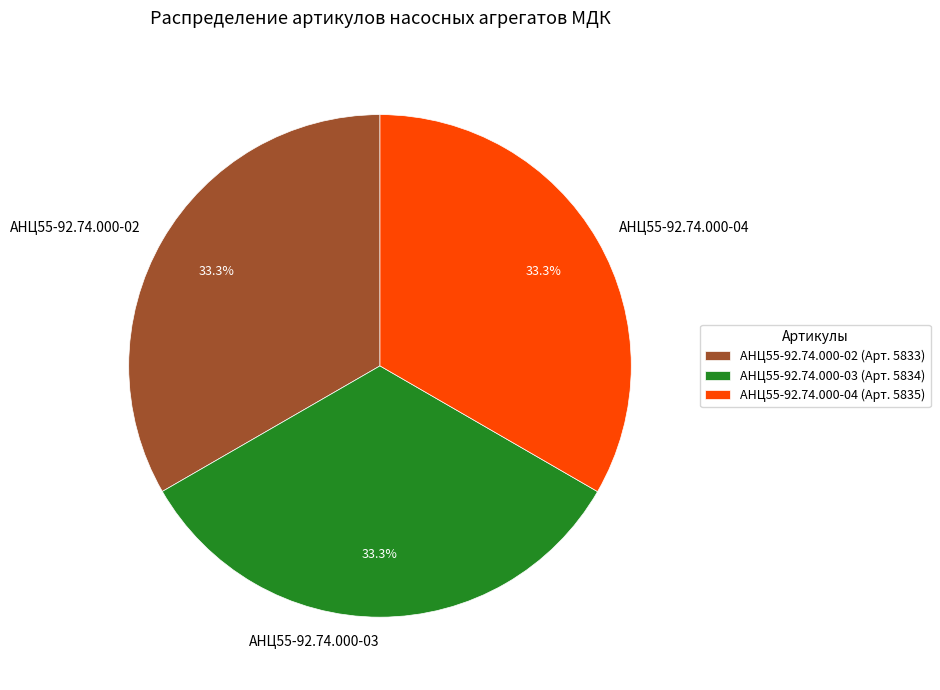

What is the ratio of the value at АНЦ55-92.74.000-03 to the value at АНЦ55-92.74.000-02?

1.0